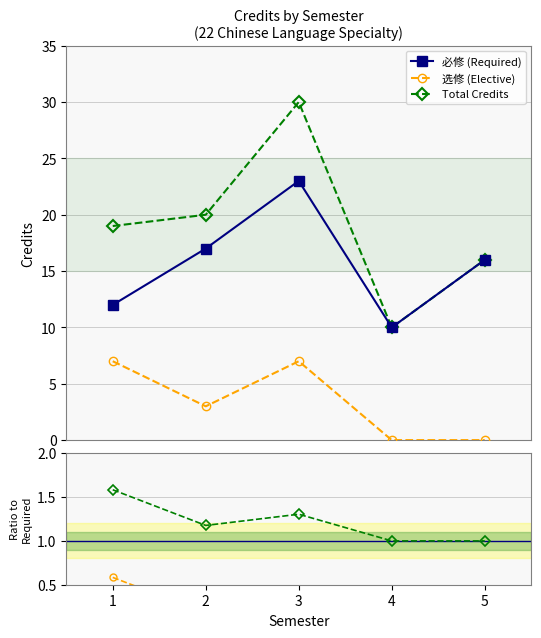

True or false: Total Credits has more than 2 points higher than both neighbors.

False